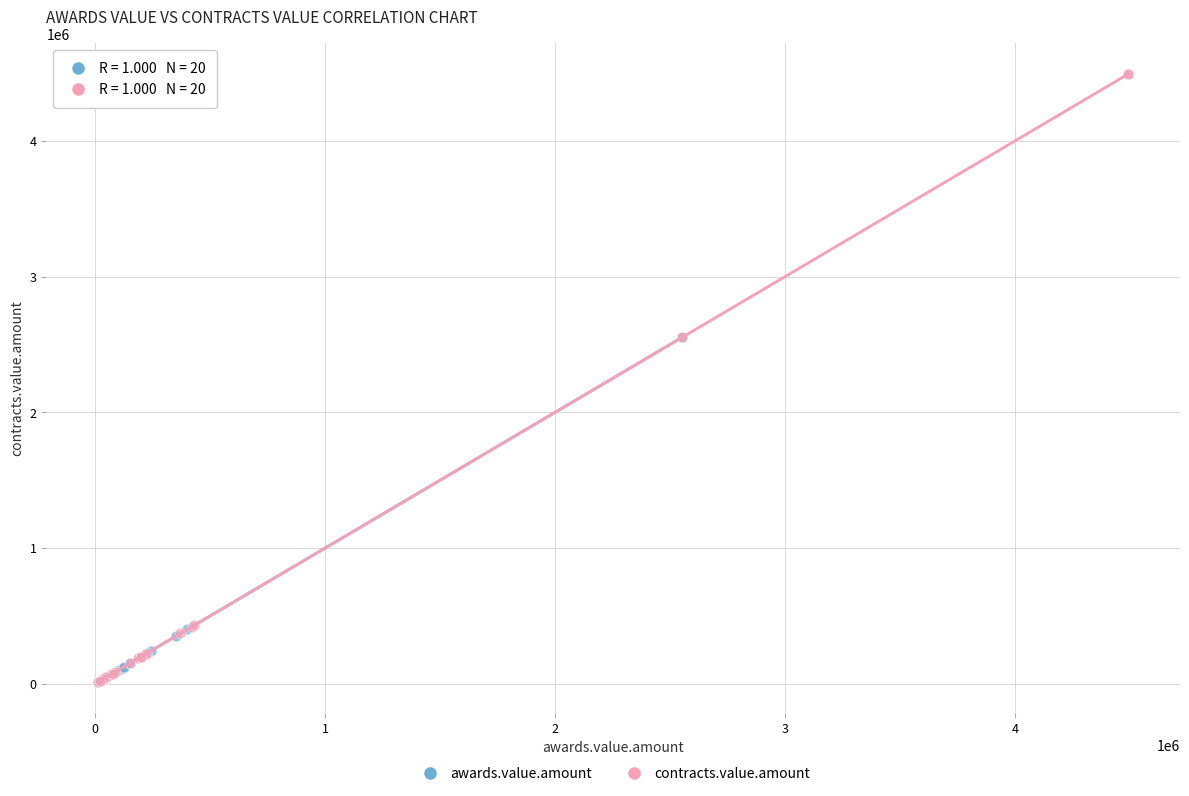

Which series has the widest spread of Y values?

contracts.value.amount